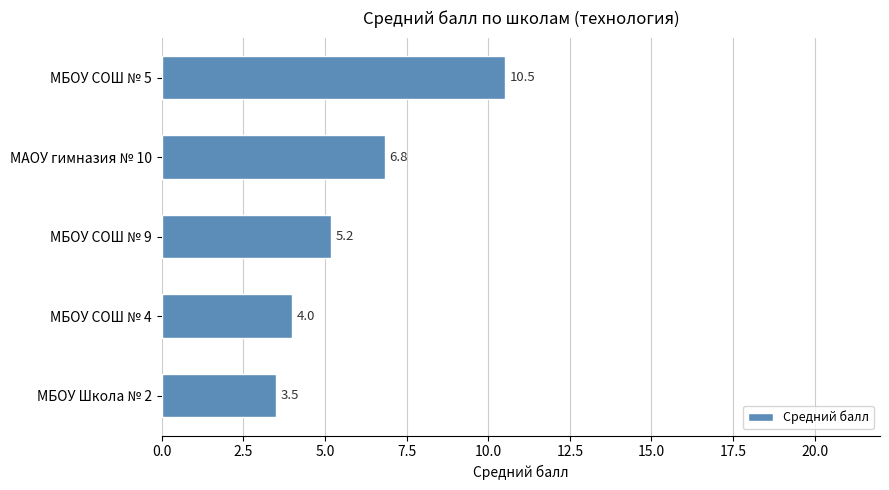

What is the sum of all values?

30.0